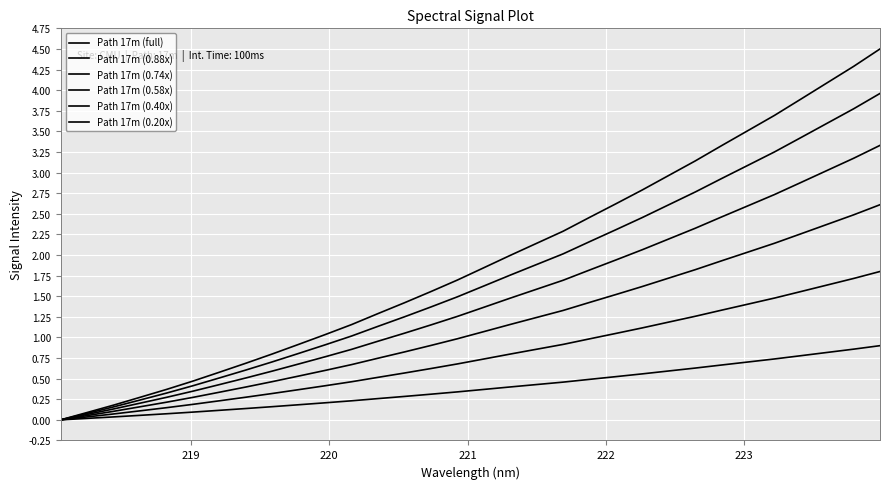

True or false: Path 17m (0.88x) and Path 17m (0.20x) intersect in this chart.

False